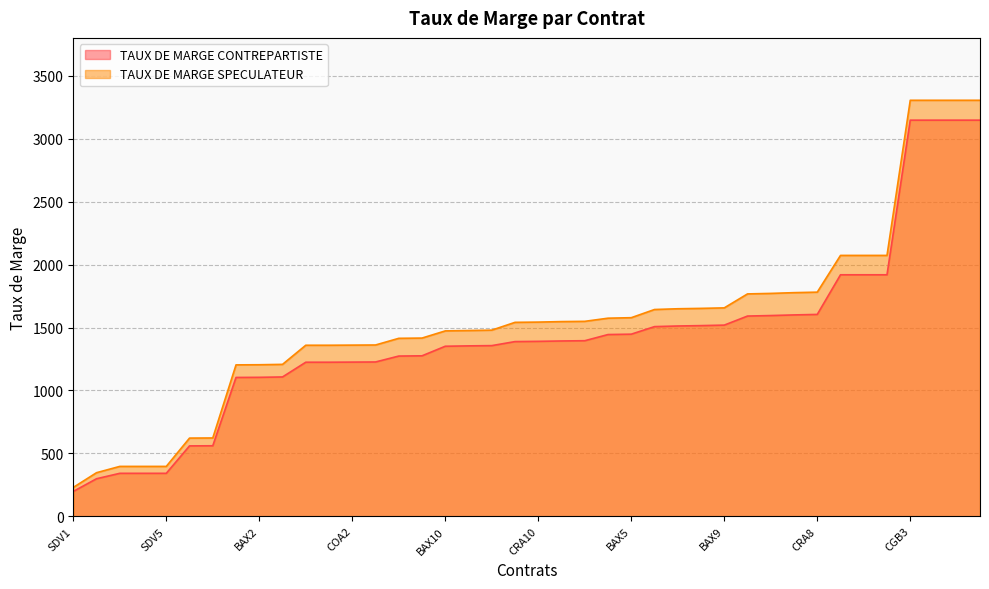

Read the TAUX DE MARGE CONTREPARTISTE value at BAX11, to the nearest 100.

1400